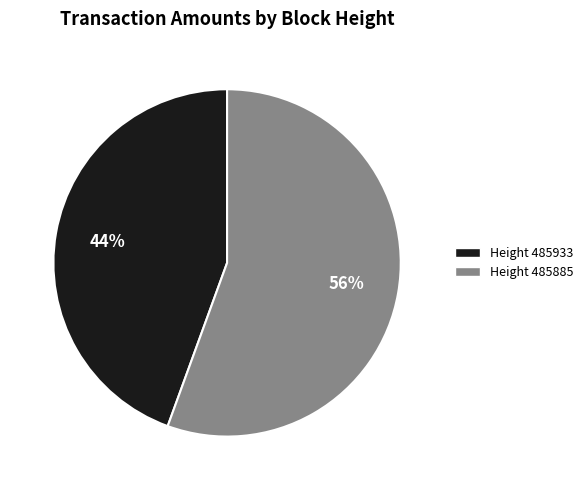

To the nearest percent, what is the average slice percentage?

50%